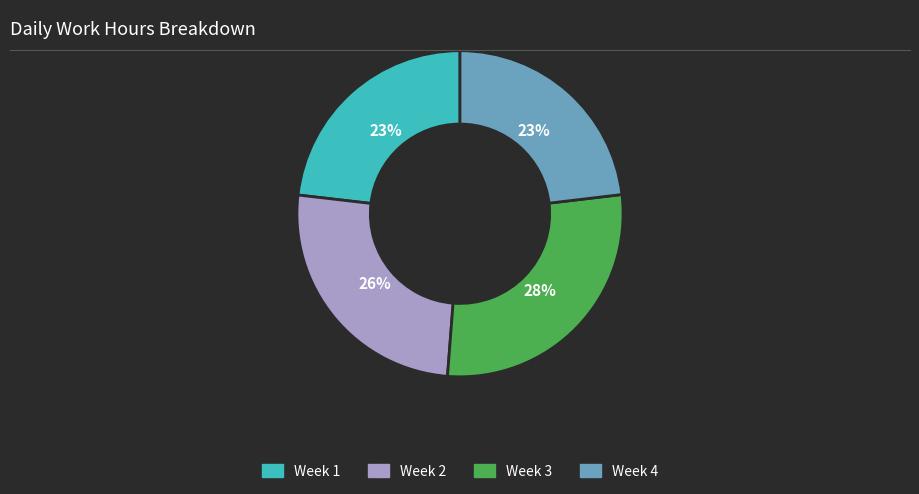

To the nearest percent, what is the average slice percentage?

25%